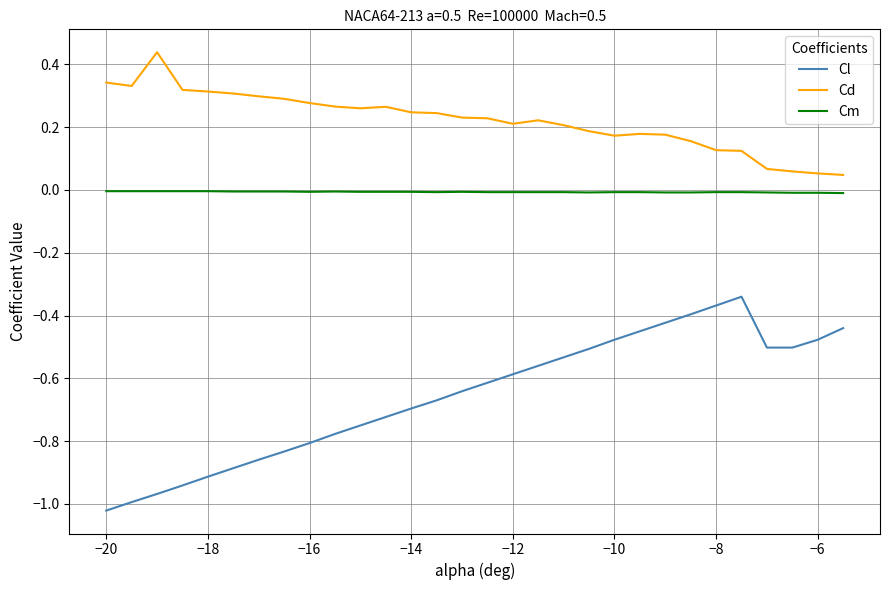

True or false: Cl and Cm intersect in this chart.

False